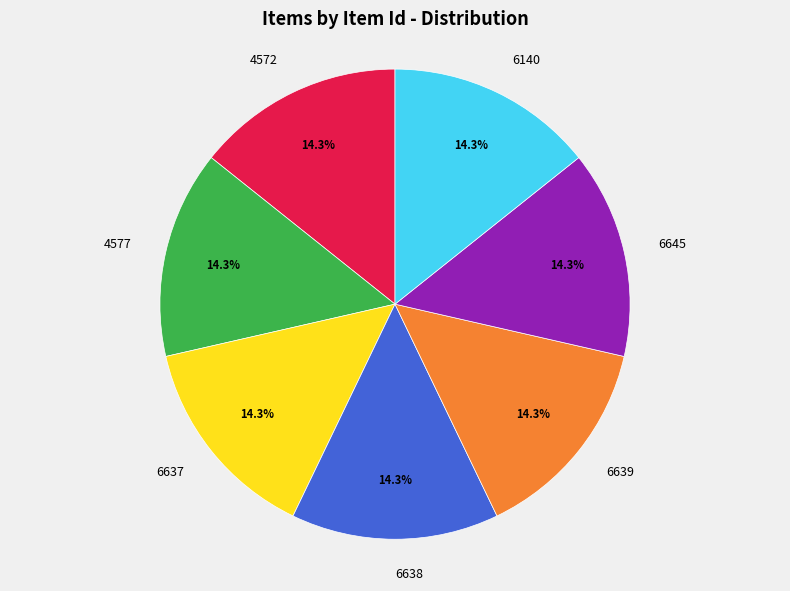

Combined, do 6638 and 4572 account for over 50%?

No